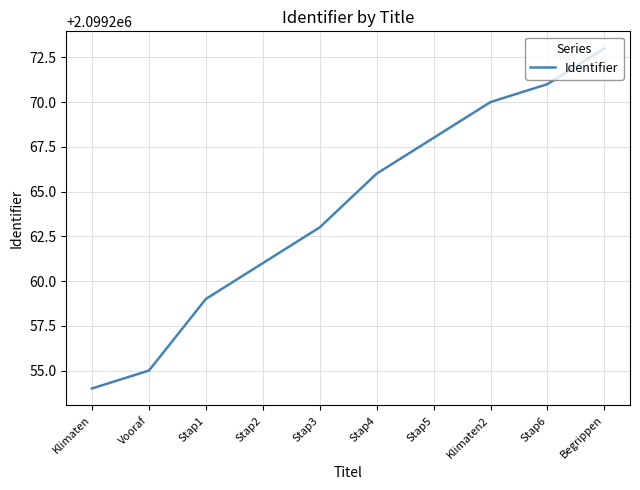

List the labels in order of value, smallest first.

Klimaten, Vooraf, Stap1, Stap2, Stap3, Stap4, Stap5, Klimaten2, Stap6, Begrippen